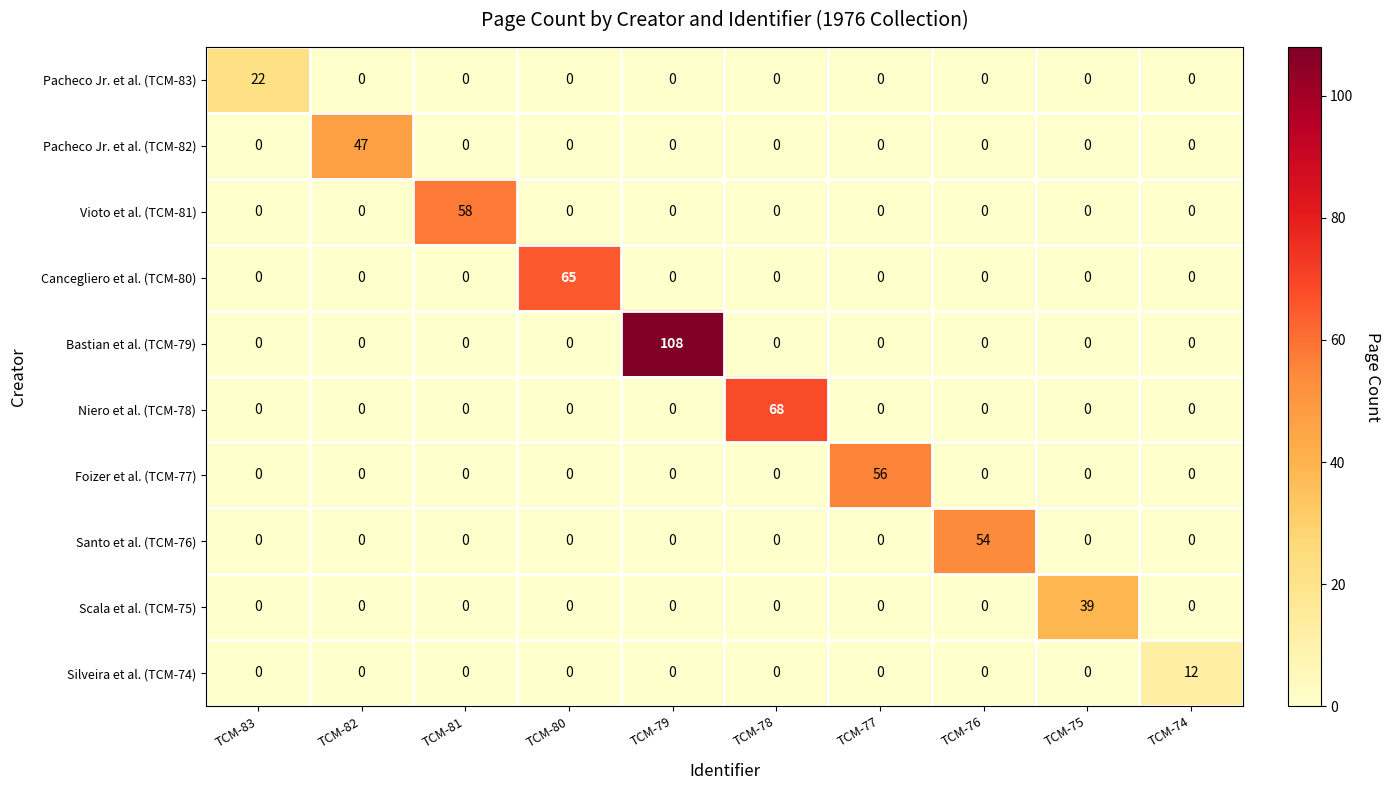

What is the spread (max minus min) of values at TCM-81?

58